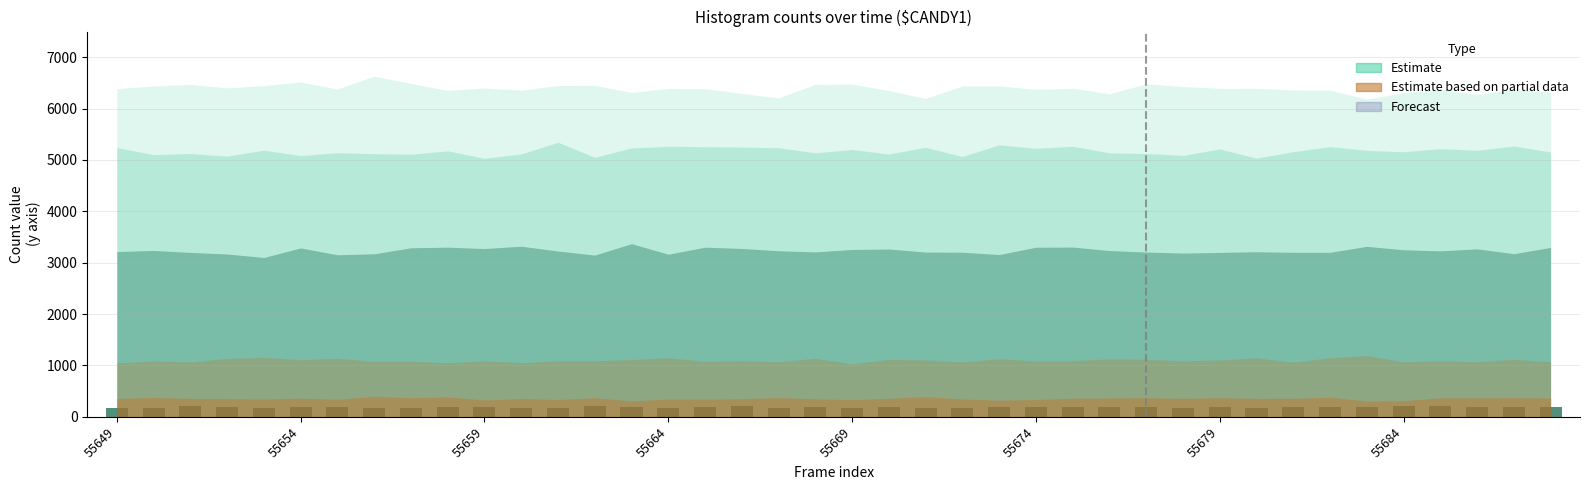

What is the value of the 29th bar from the left?

184